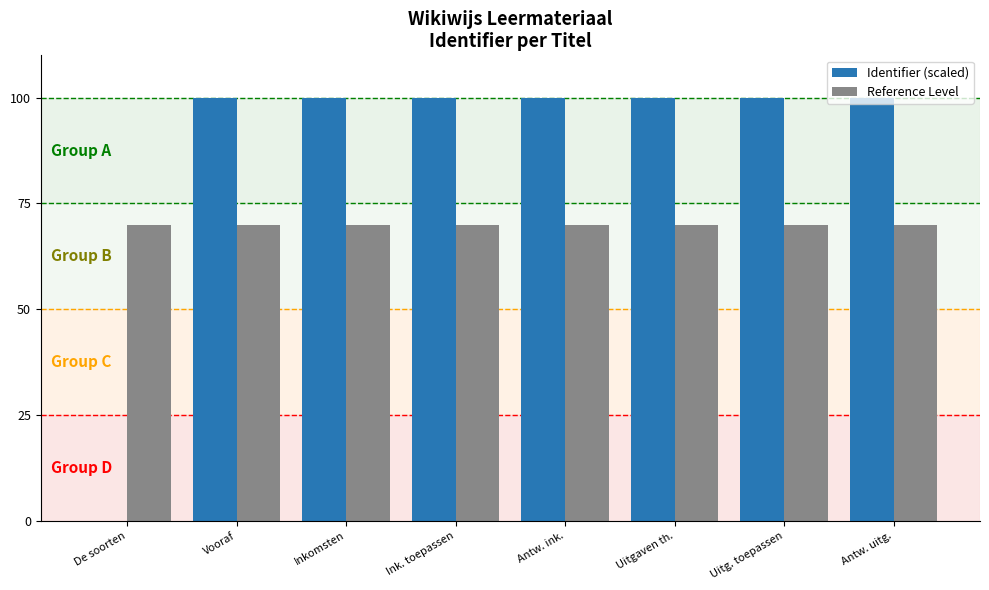

Read the Identifier (scaled) value at Uitgaven th..

100.0